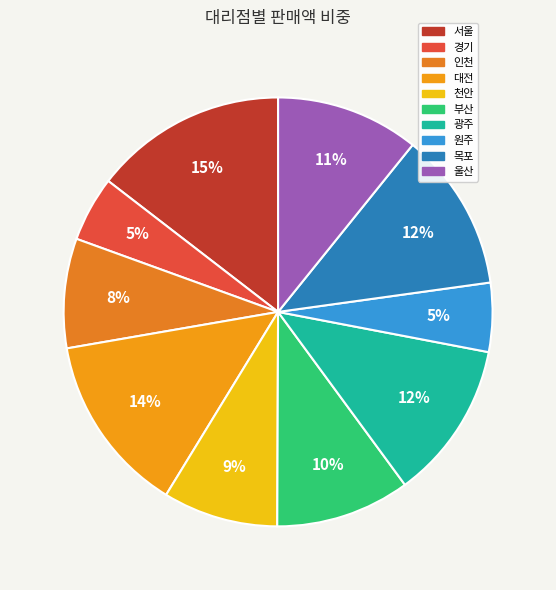

How many slices are in this pie chart?

10